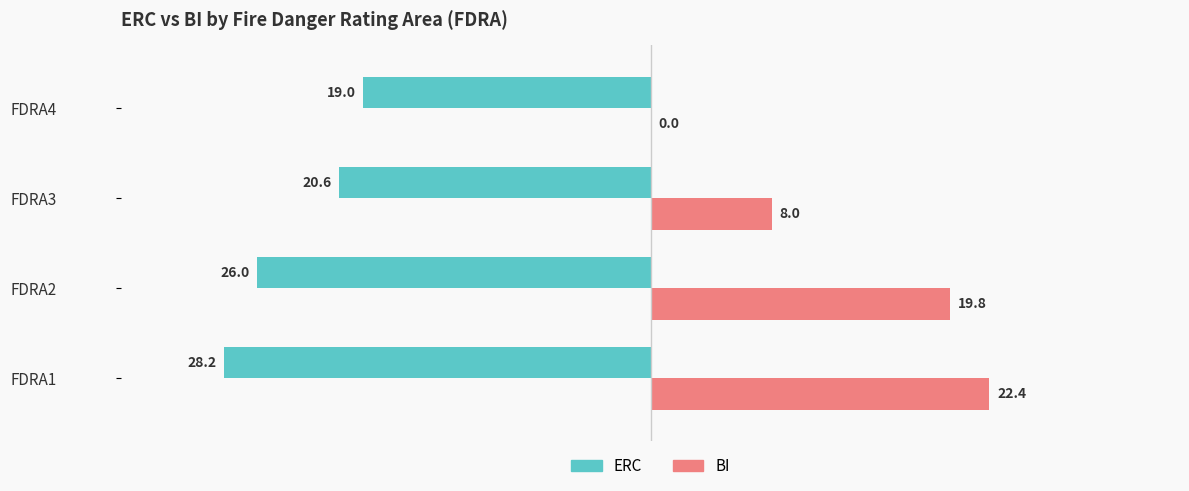

The value of ERC at FDRA3 is -20.6. True or false?

True